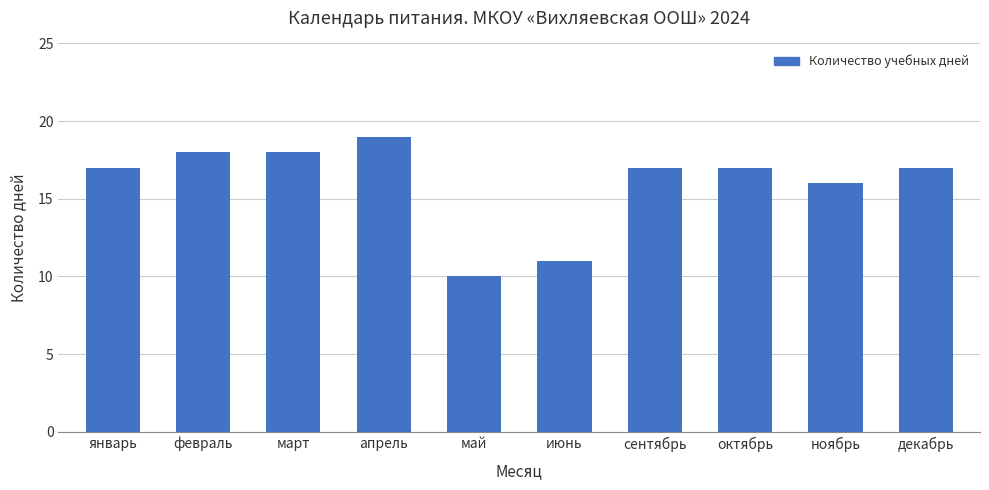

Is it true that the value at февраль is 24?

False